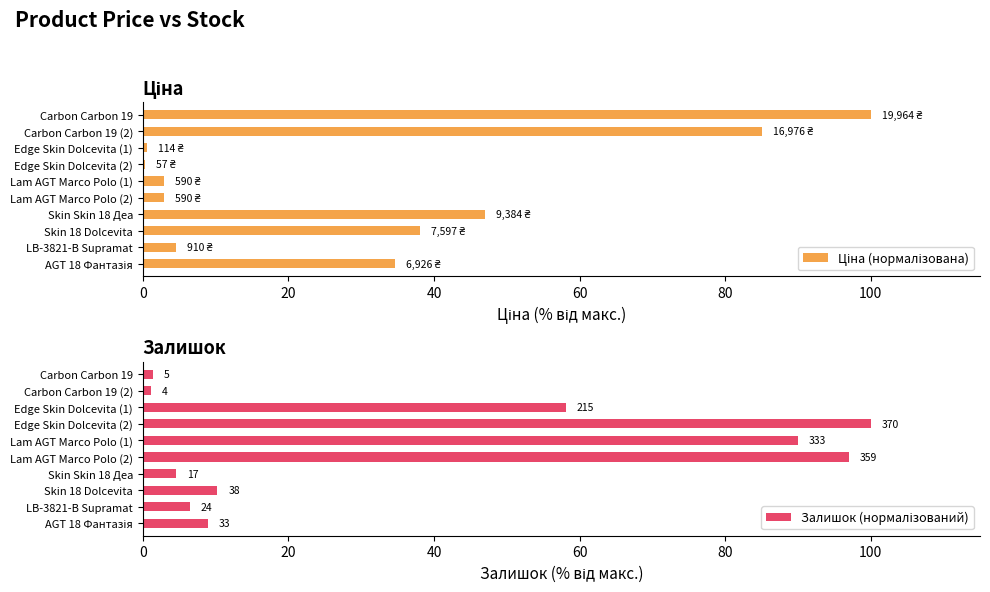

Which series has the largest total across all categories?

Залишок (нормалізований)